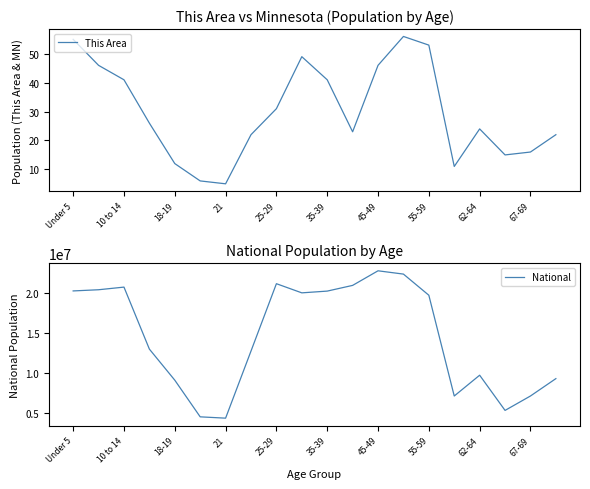

What is the maximum value shown in the chart?

22708591